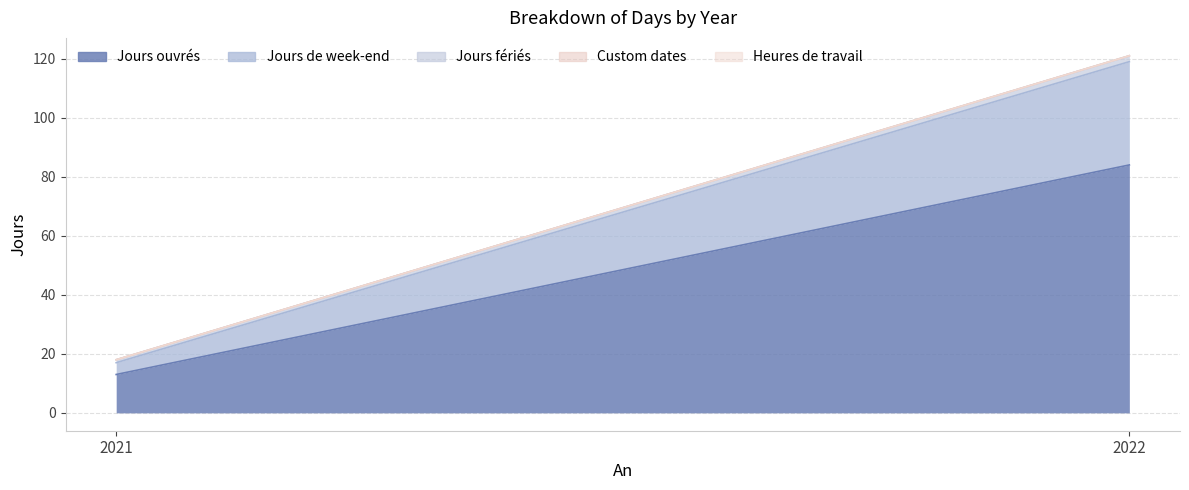

What is the value of the Jours fériés point at the 2nd from the left?

2